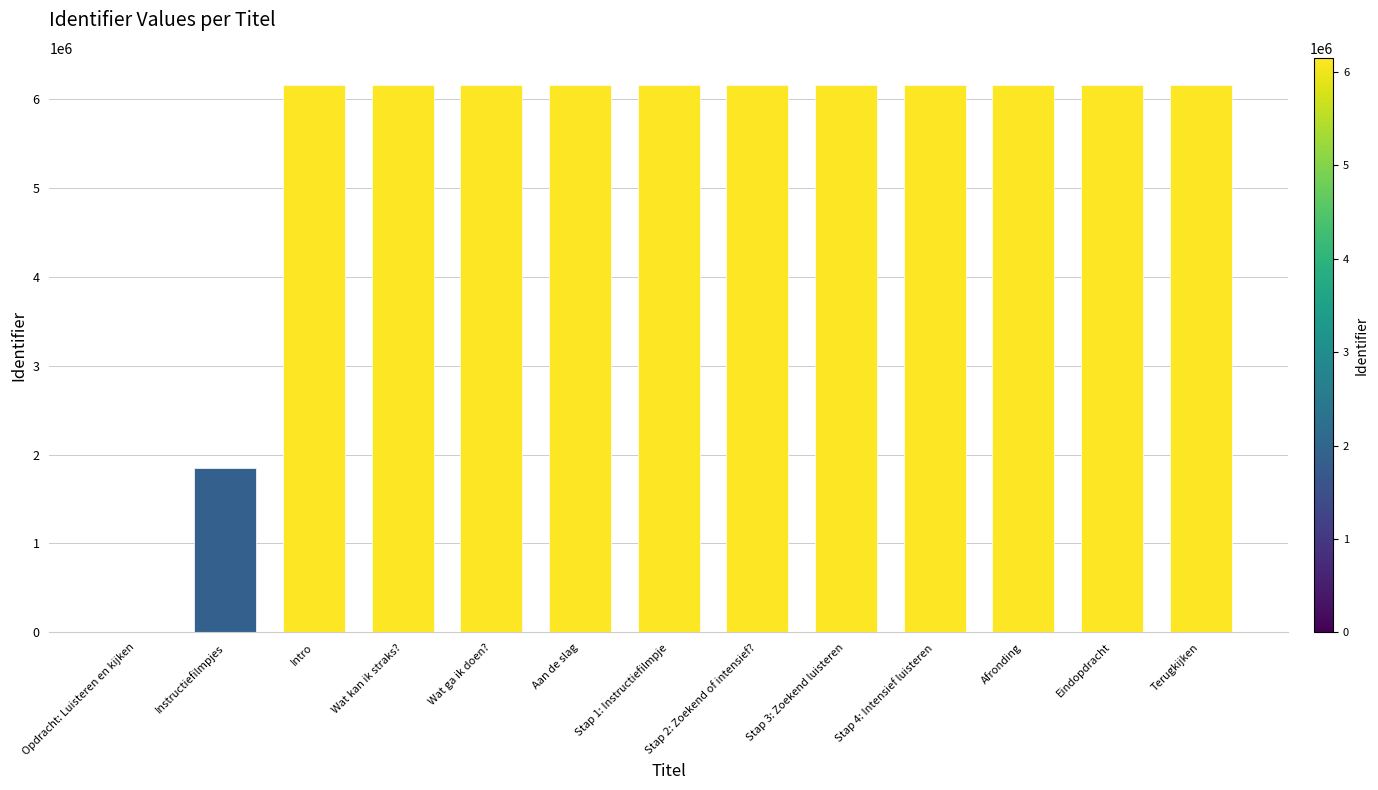

Is it true that the value at Stap 2: Zoekend of intensief? is 6151137?

True